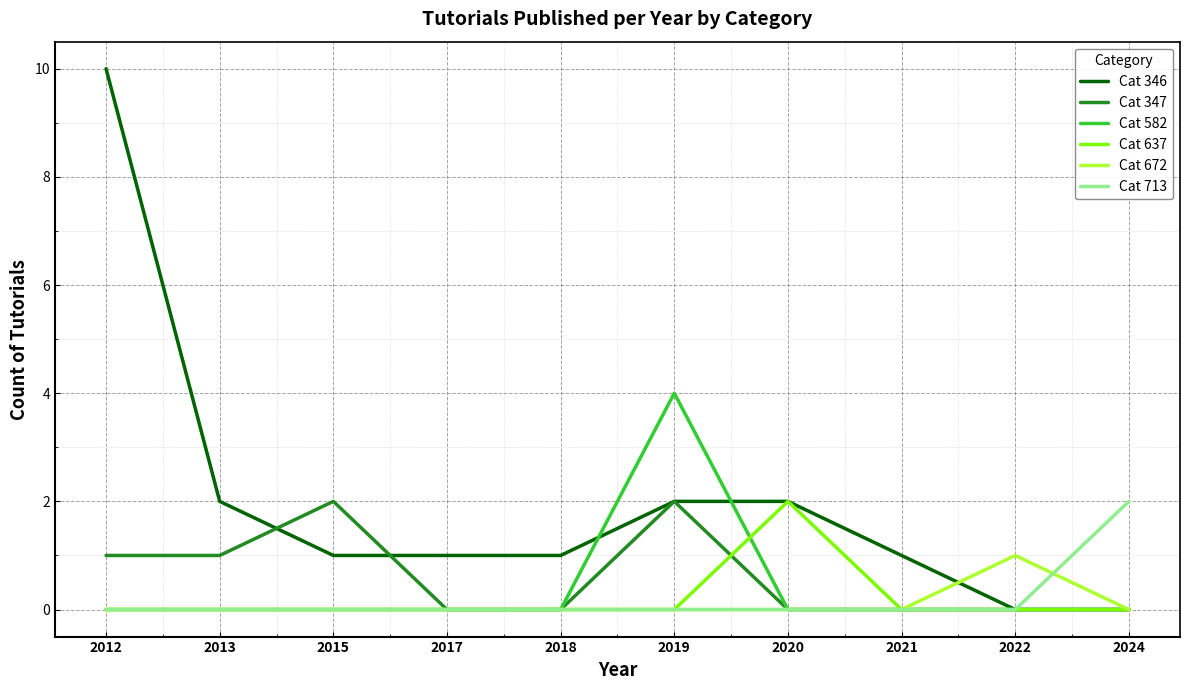

What is the maximum value for Cat 347?

2